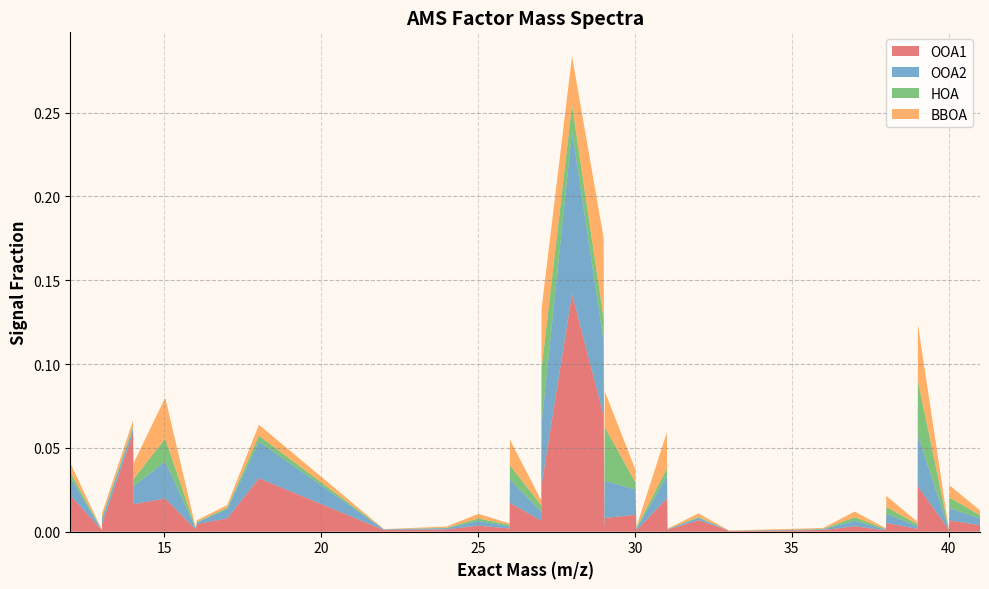

Reading right to left, list all the values displayed in this chart.

OOA1: 0.0	0.0	0.0	0.0	0.0	0.0	0.0	0.0	0.0	0.0	0.0	0.0	0.0	0.0	0.0	0.0	0.0	0.0	0.0	0.0	0.0	0.1	0.1	0.0	0.0	0.0	0.0	0.0	0.0	0.0	0.0	0.0	0.0	0.0	0.0	0.0	0.1	0.0	0.0	0.0
OOA2: 0.0	0.0	0.0	0.0	0.0	0.0	0.0	0.0	0.0	0.0	0.0	0.0	0.0	0.0	0.0	0.0	0.0	0.0	0.0	0.0	0.0	0.0	0.1	0.0	0.0	0.0	0.0	0.0	0.0	0.0	0.0	0.0	0.0	0.0	0.0	0.0	0.0	0.0	0.0	0.0
HOA: 0.0	0.0	0.0	0.0	0.0	0.0	0.0	0.0	0.0	0.0	0.0	0.0	0.0	0.0	0.0	0.0	0.0	0.0	0.0	0.0	0.0	0.0	0.0	0.0	0.0	0.0	0.0	0.0	0.0	0.0	0.0	0.0	0.0	0.0	0.0	0.0	0.0	0.0	0.0	0.0
BBOA: 0.0	0.0	0.0	0.0	0.0	0.0	0.0	0.0	0.0	0.0	0.0	0.0	0.0	0.0	0.0	0.0	0.0	0.0	0.0	0.0	0.0	0.0	0.0	0.0	0.0	0.0	0.0	0.0	0.0	0.0	0.0	0.0	0.0	0.0	0.0	0.0	0.0	0.0	0.0	0.0